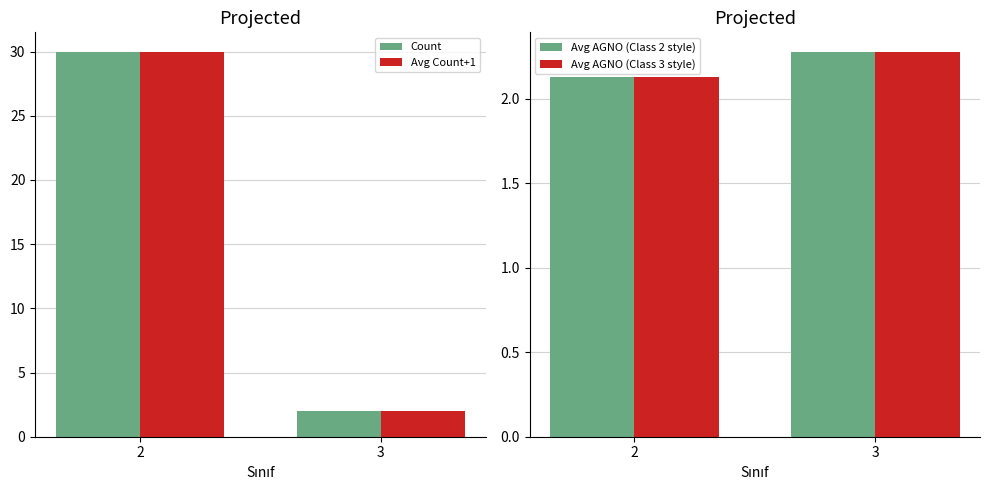

How many distinct data groups are displayed?

4